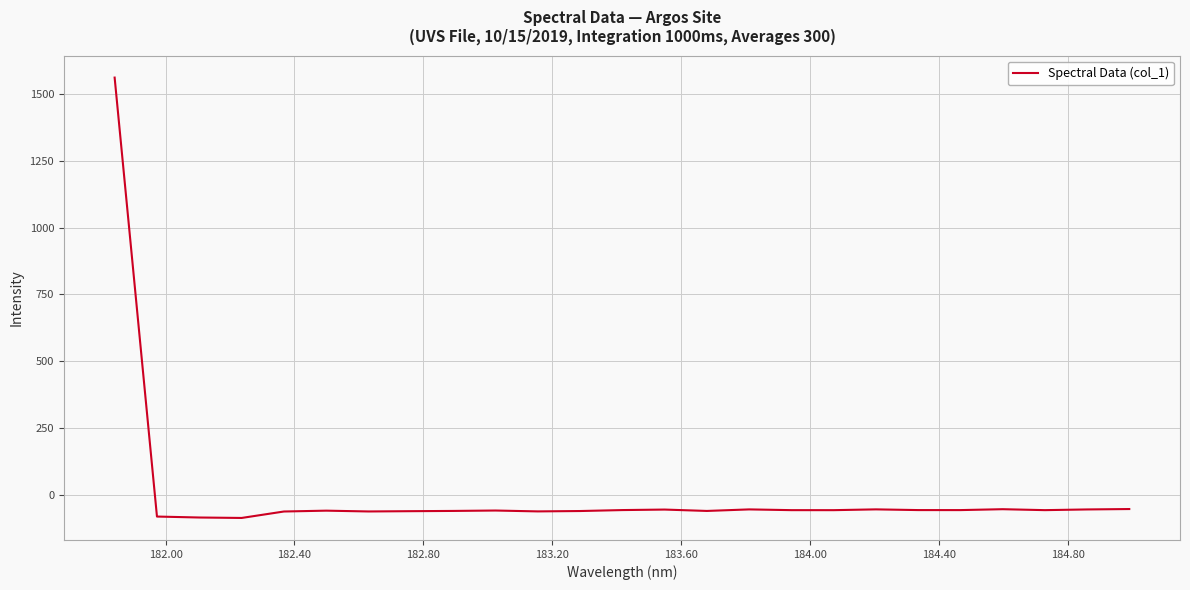

What is the maximum value shown in the chart?

1561.5